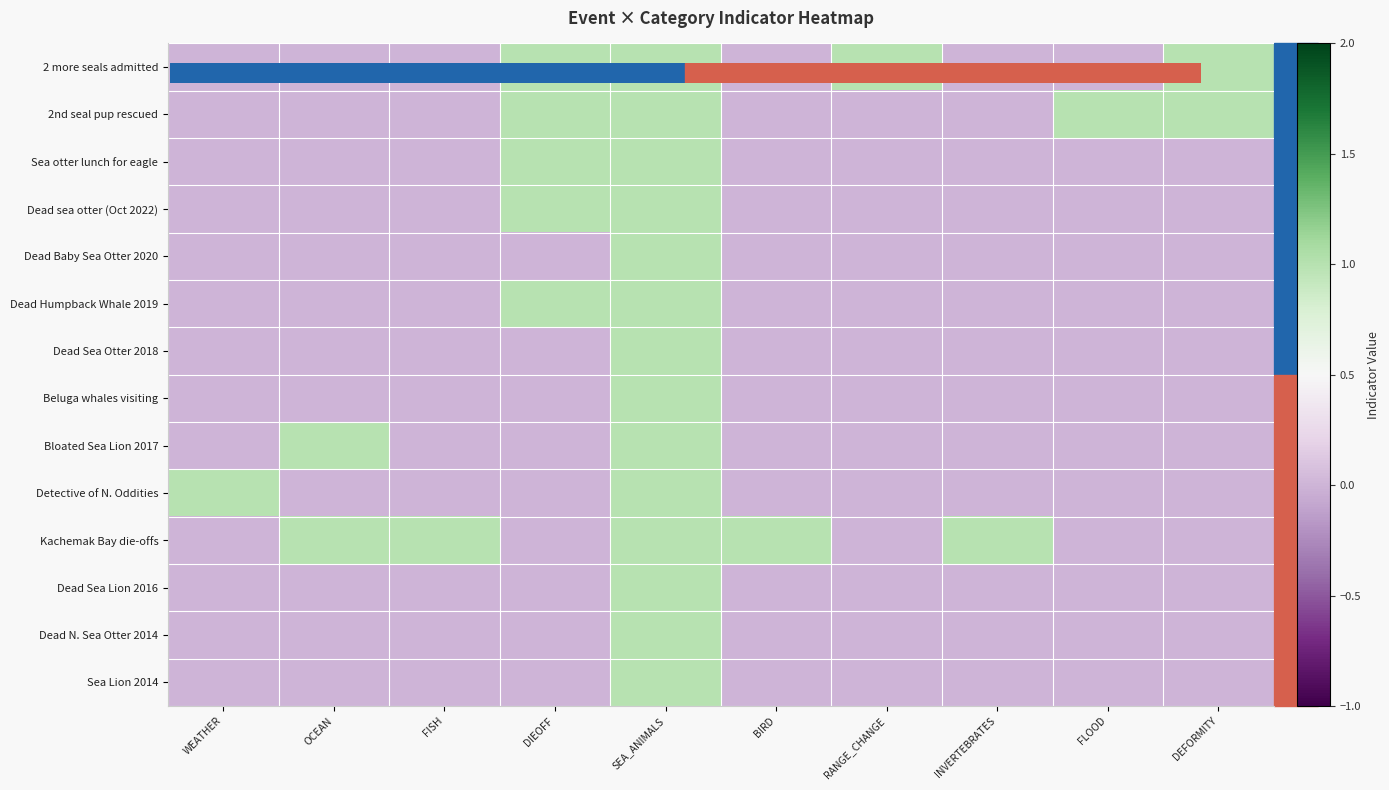

Which series has the widest spread of values?

2 more seals admitted